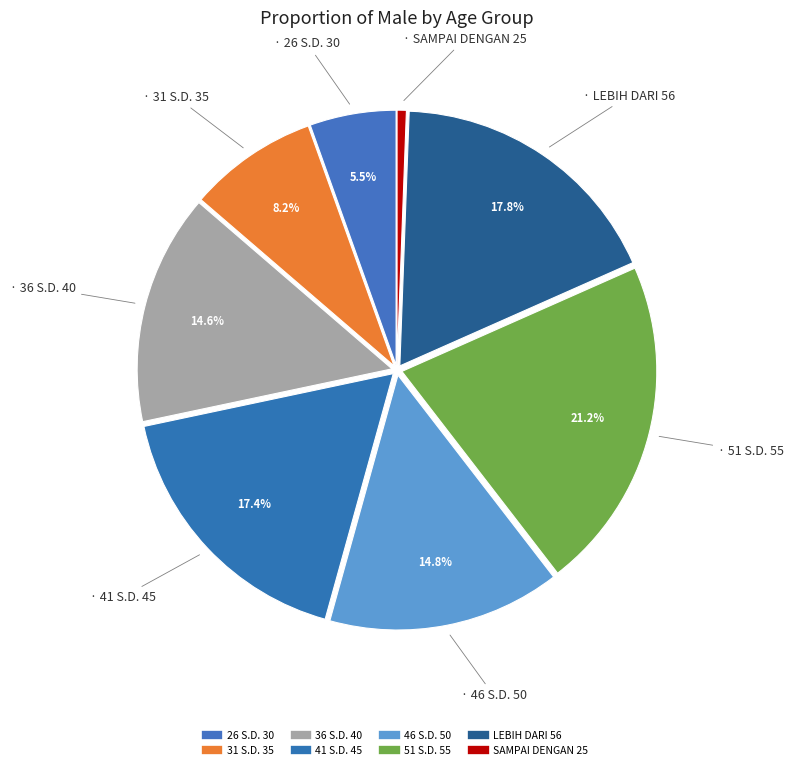

Is 46 S.D. 50 the majority of the pie?

No